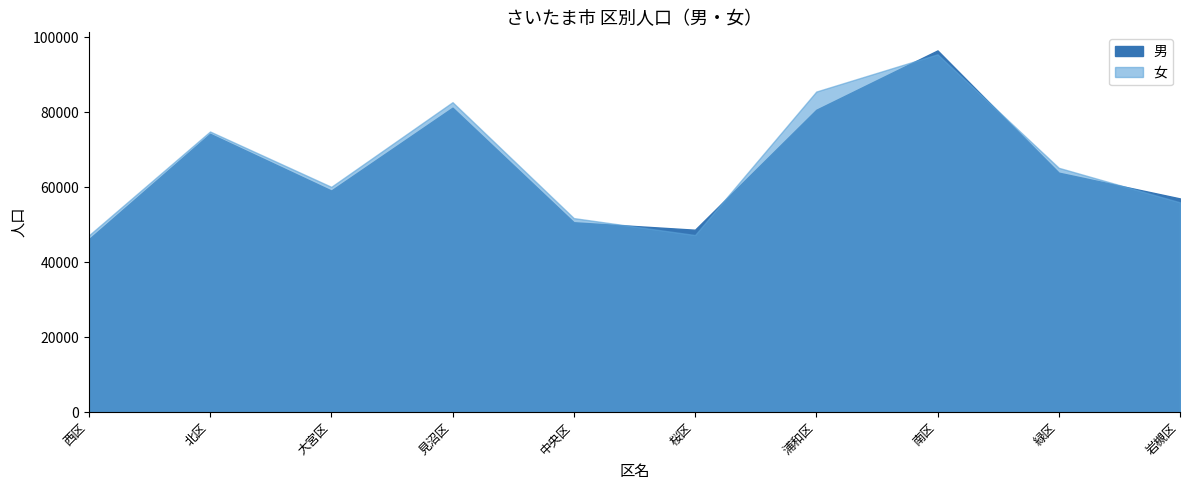

How many series are shown in this chart?

2